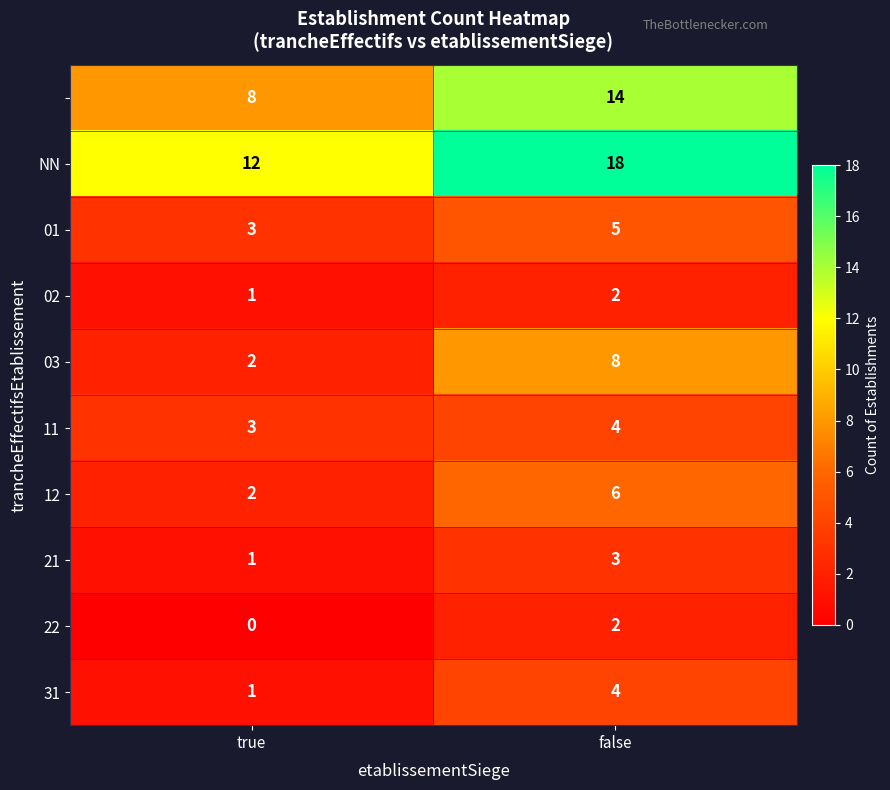

At which category is the sum across all series the highest?

false